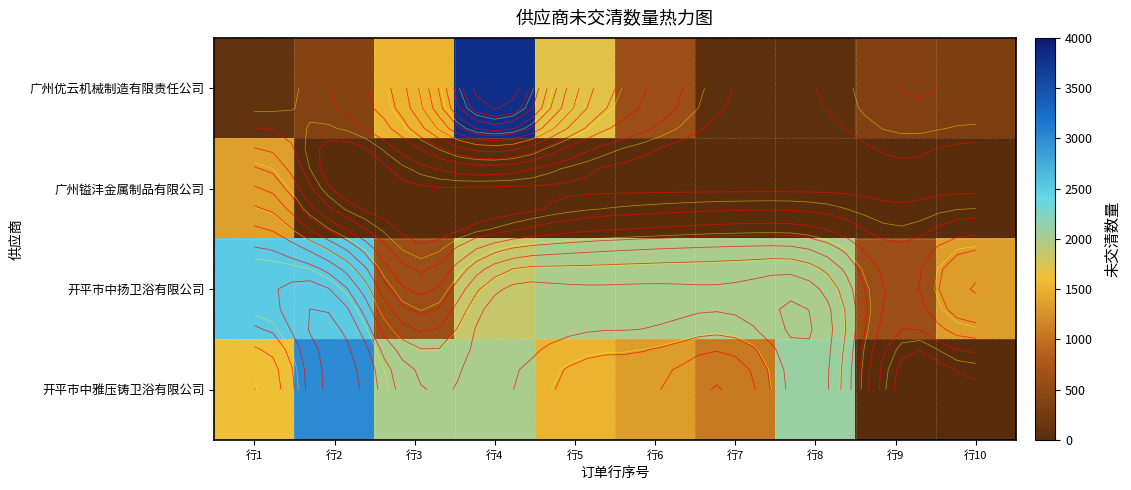

What is the difference between the highest and lowest values at 行5?

2000